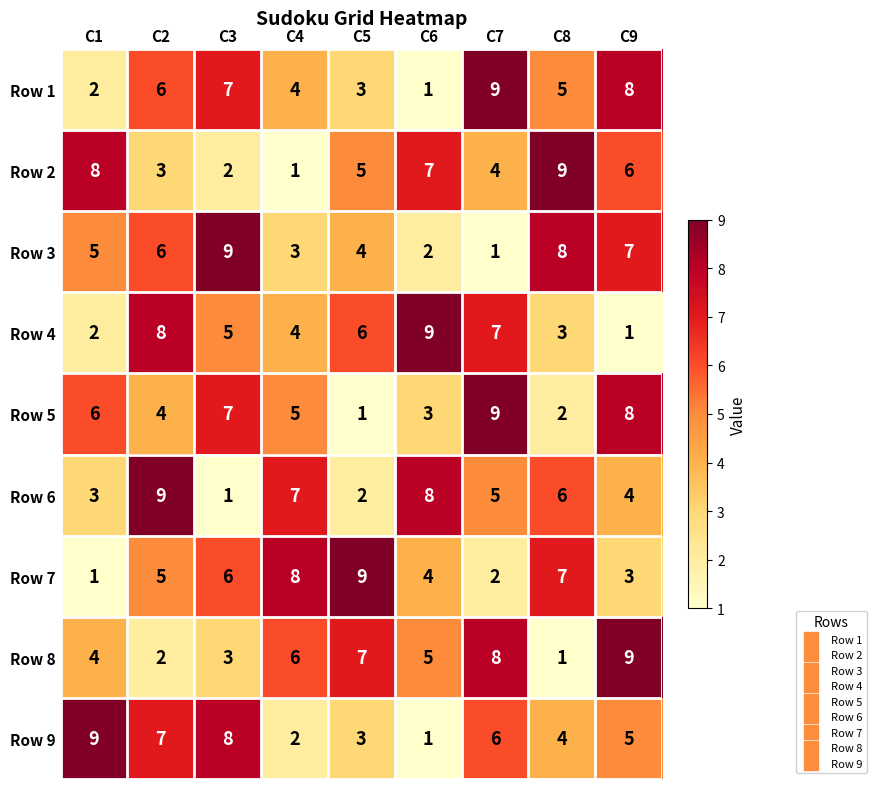

The Row 6 series shows 1 at C3. True or false?

True